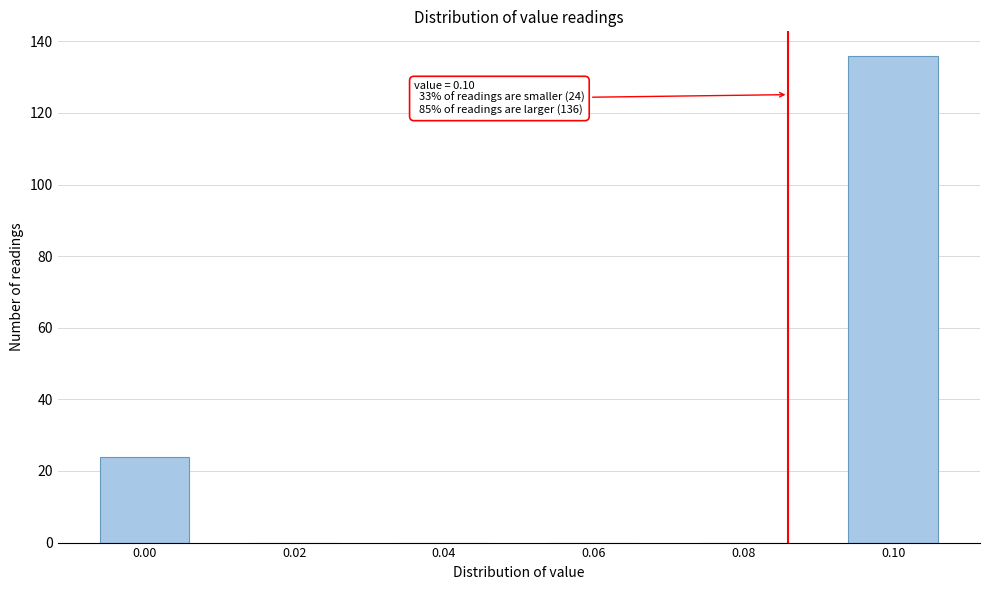

Reading left to right, what are all the values shown in this chart?

0.00=24	0.02=0	0.04=0	0.06=0	0.08=0	0.10=136